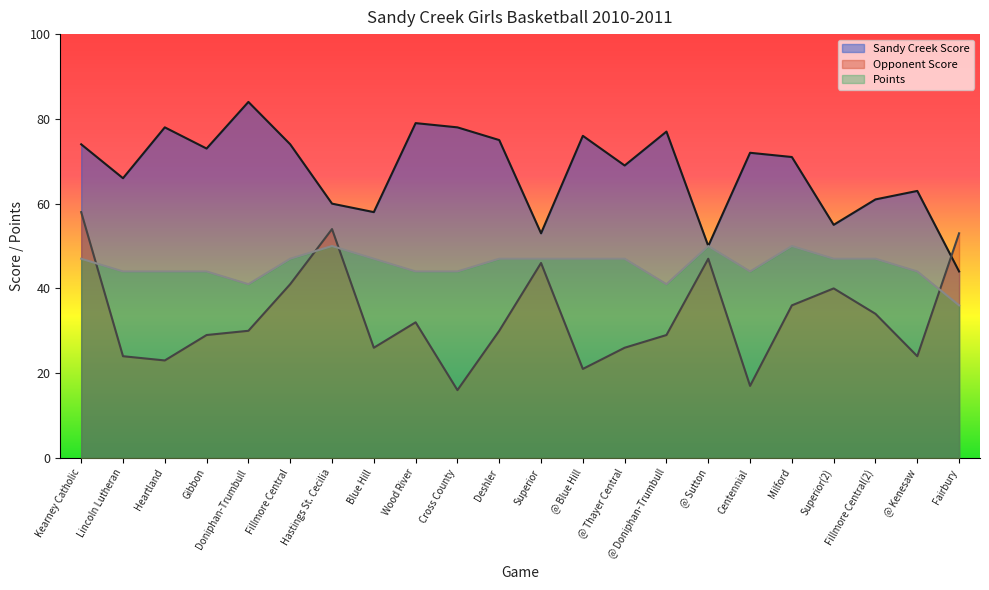

What value does the Opponent Score series have at Hastings St. Cecilia, to the nearest 10?

50